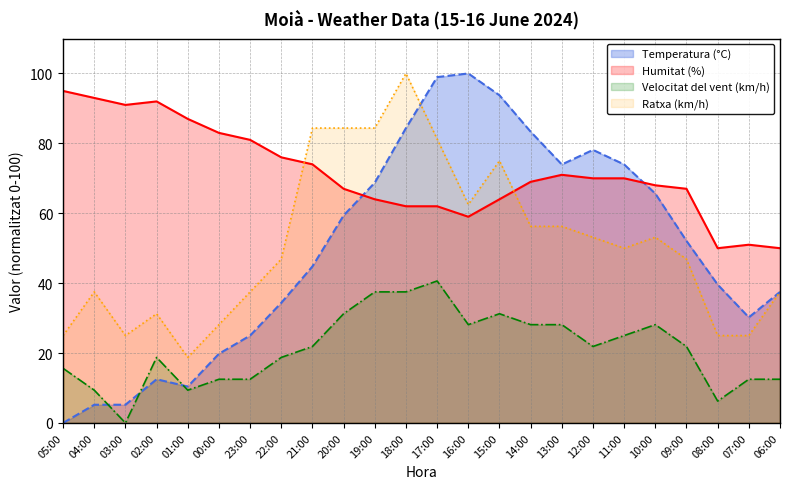

True or false: Velocitat del vent (km/h) and Ratxa (km/h) cross at least once.

False